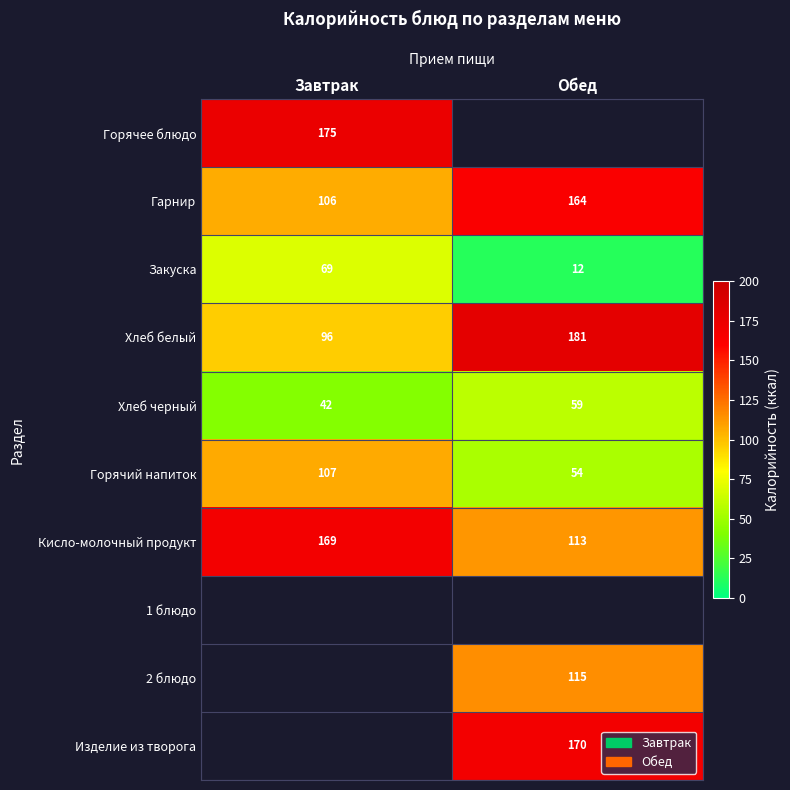

How many categories are shown in the chart?

2